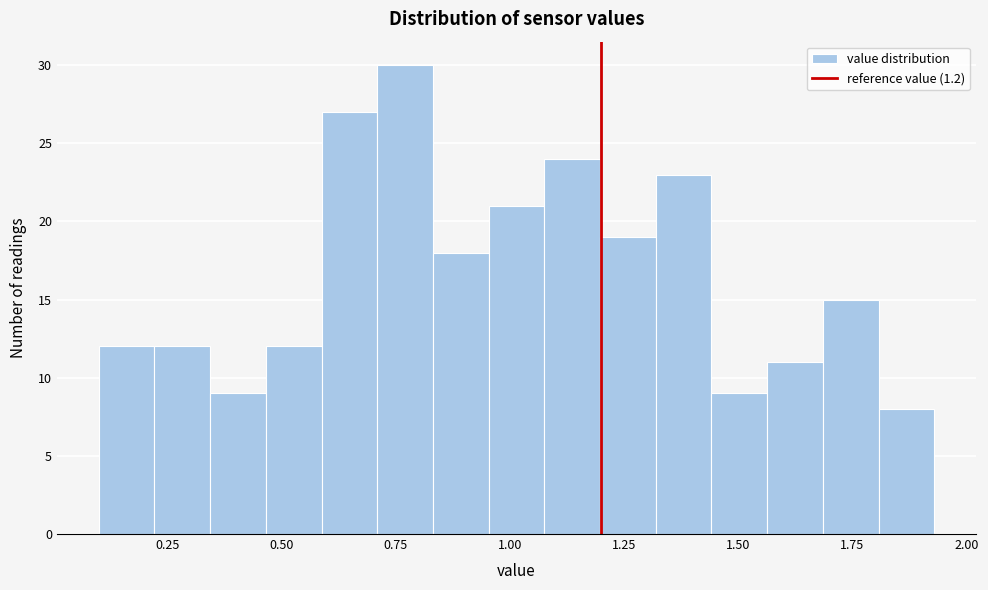

Read against the x-axis, roughly where is the centre of the tallest bar?

0.75